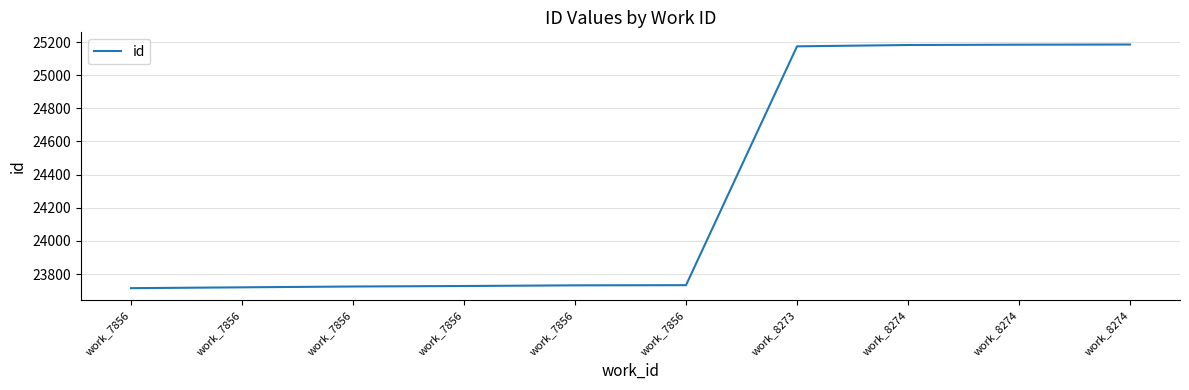

At which category does the chart reach its peak across all series?

work_8274